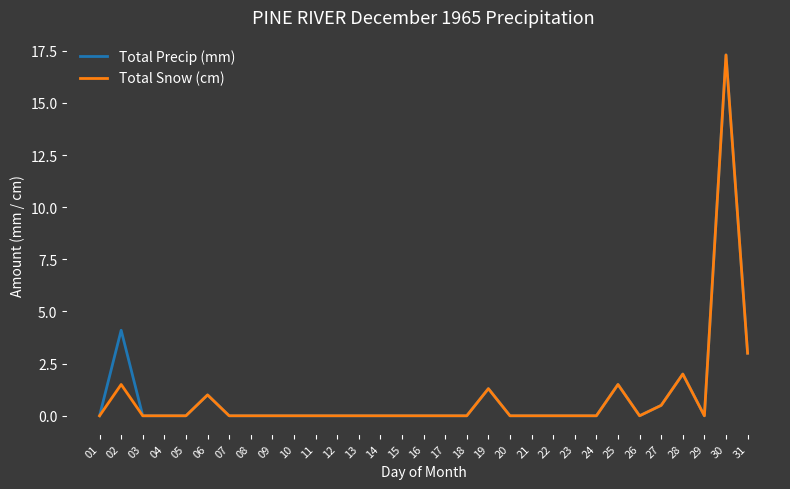

True or false: Total Precip (mm) has a value of 0.0 at 22.

True